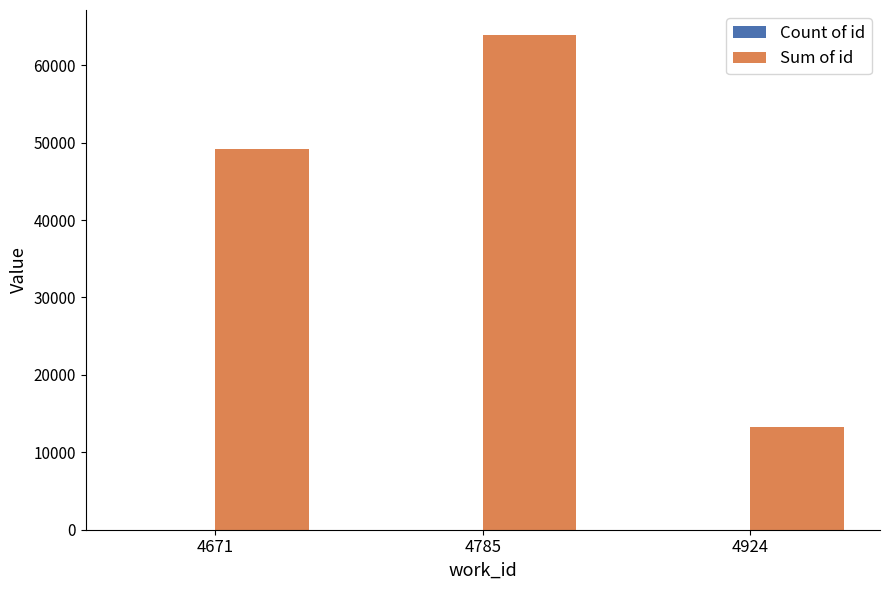

Which series has the largest total across all categories?

Sum of id